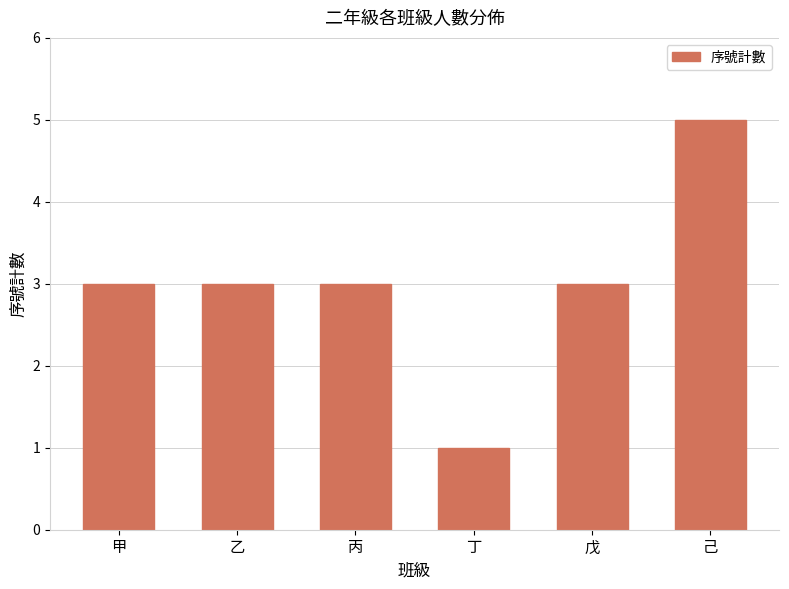

True or false: the data shows 3 at 乙.

True